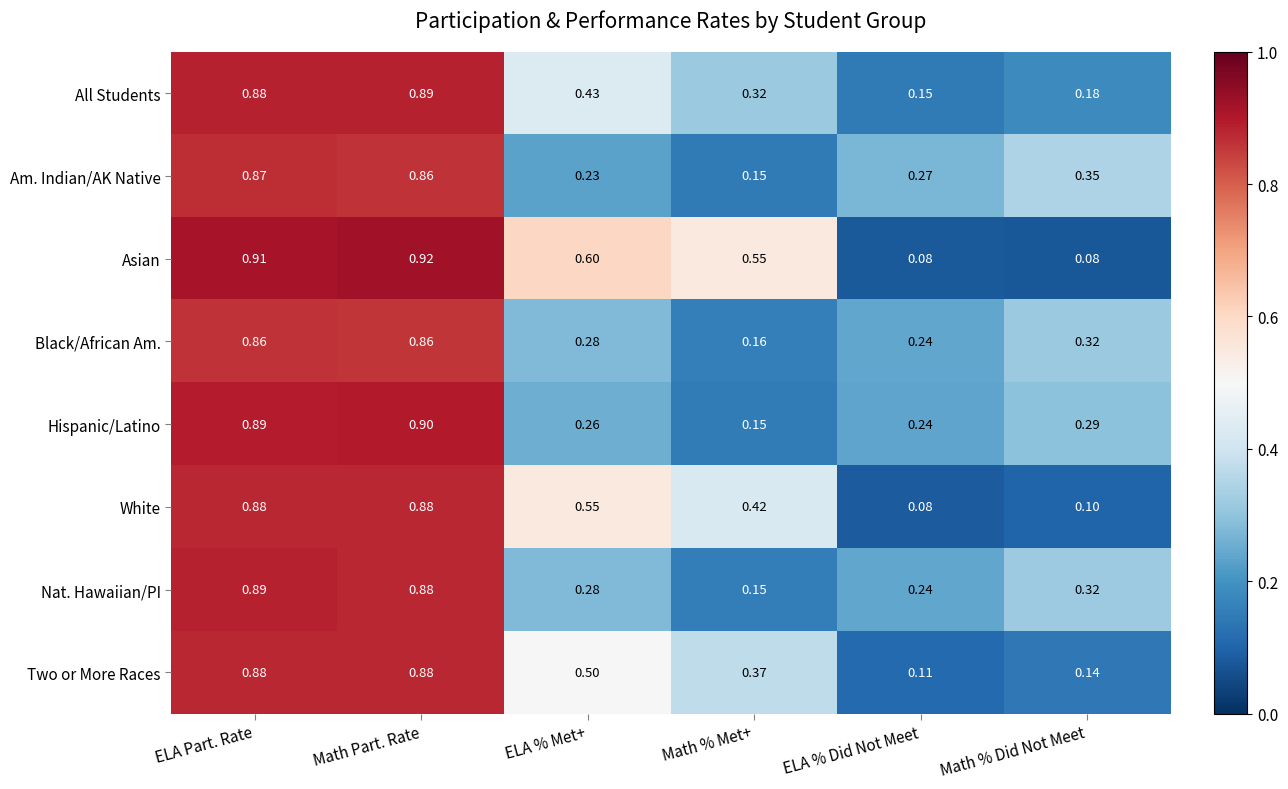

Which series has the largest range (max minus min)?

Asian